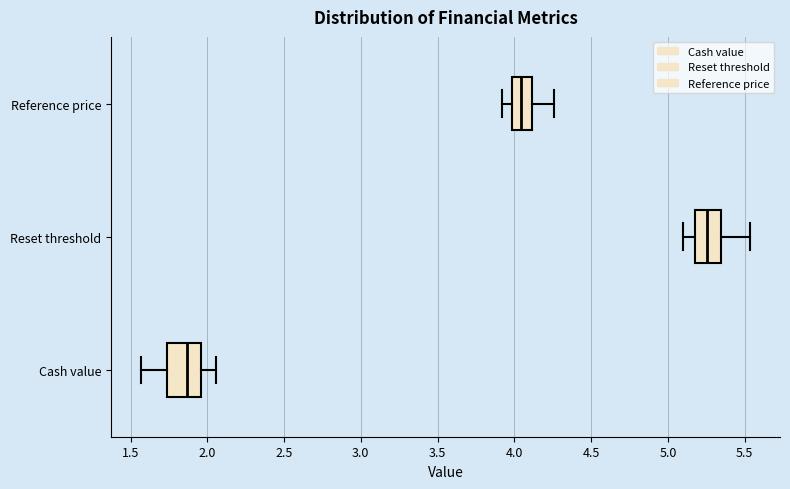

Reading bottom to top, read every box against the x-axis: the position of its median line, the range the box covers, and the ends of its whiskers. The values are not printed on the chart, so give them approximately, as read against the axis.

Cash value: median 1.85, box 1.75 to 1.95, whiskers 1.55 to 2.05
Reset threshold: median 5.25, box 5.20 to 5.35, whiskers 5.10 to 5.55
Reference price: median 4.05, box 4.00 to 4.10, whiskers 3.90 to 4.25